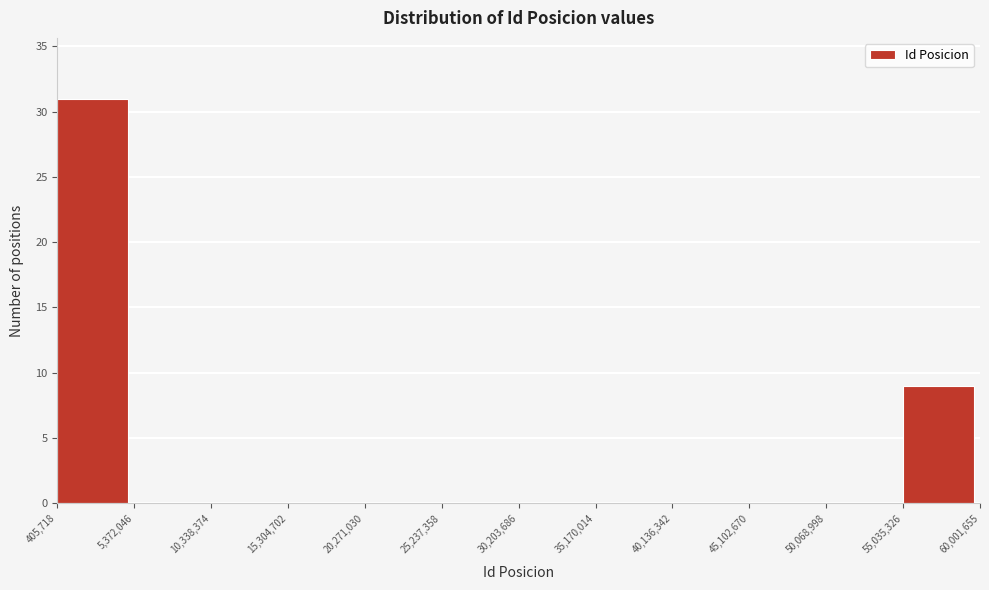

Over which range of the x-axis is the bar tallest?

405,718 to 5,372,046